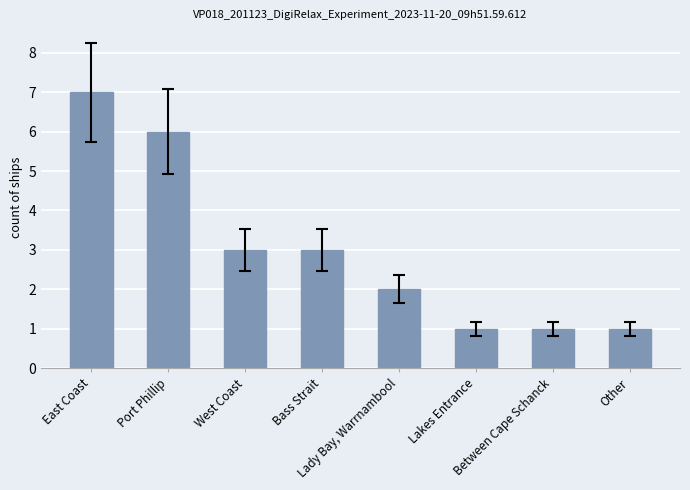

True or false: the data shows 2 at Between Cape Schanck.

False